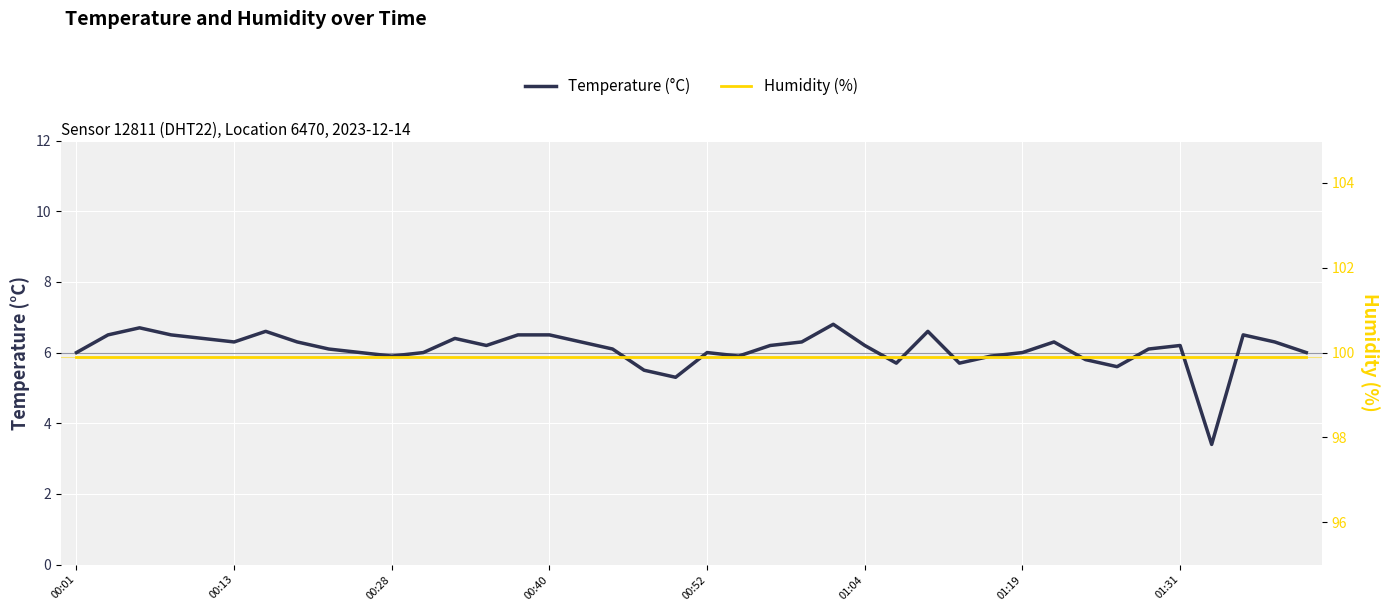

How many lines are shown in the chart?

2